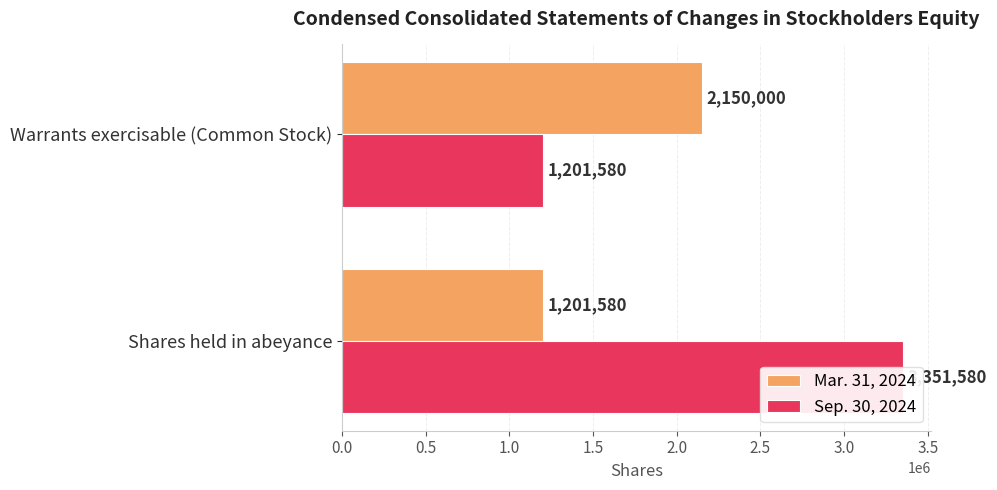

Which has a higher value, Warrants exercisable (Common Stock) or Shares held in abeyance?

Warrants exercisable (Common Stock)